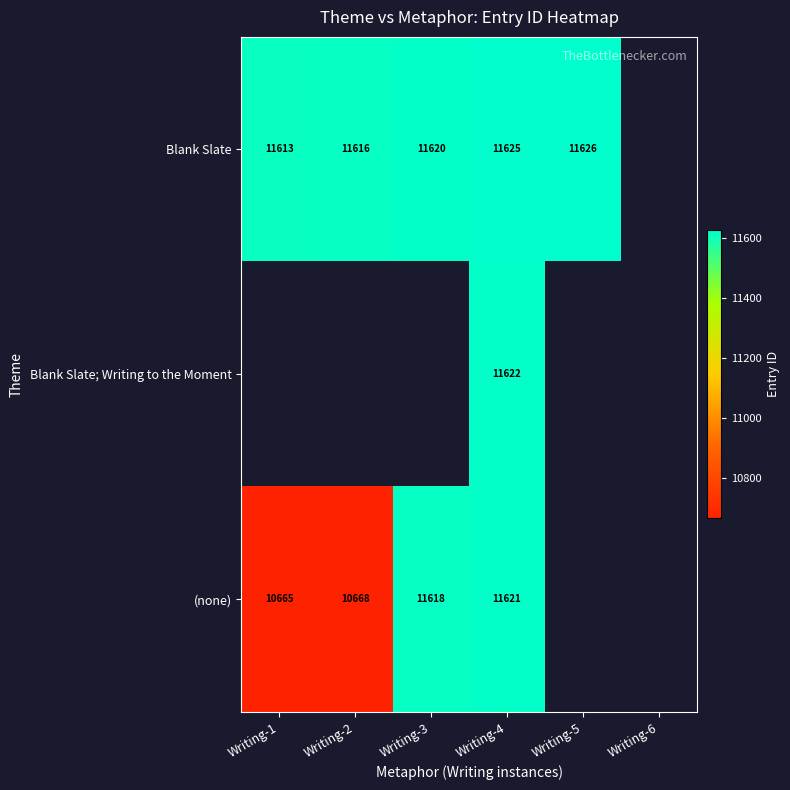

At Writing-4, list the series in order from largest to smallest.

Blank Slate, Blank Slate; Writing to the Moment, (none)